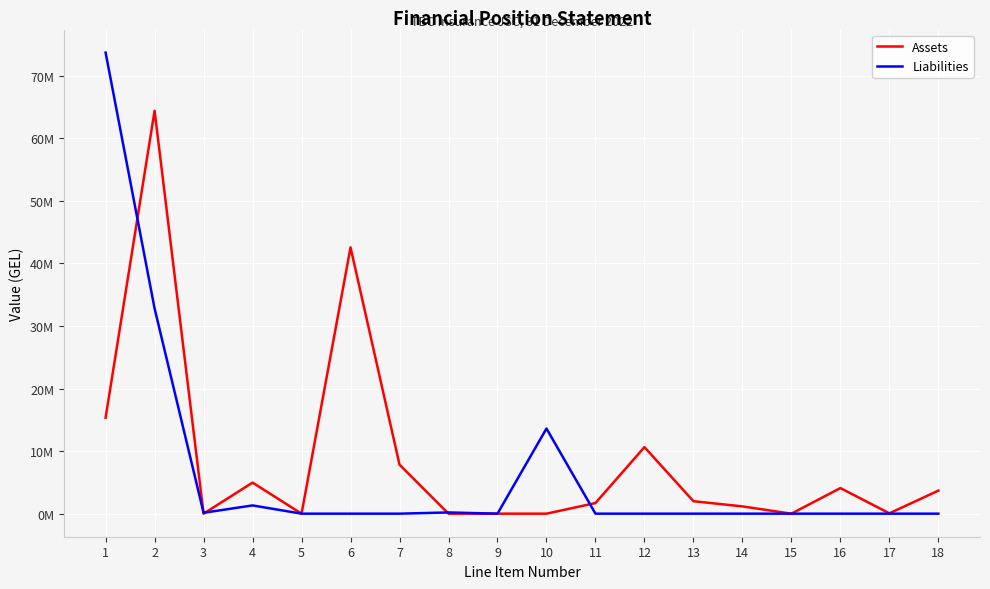

Between which two adjacent categories do Liabilities and Assets first intersect?

1 and 2